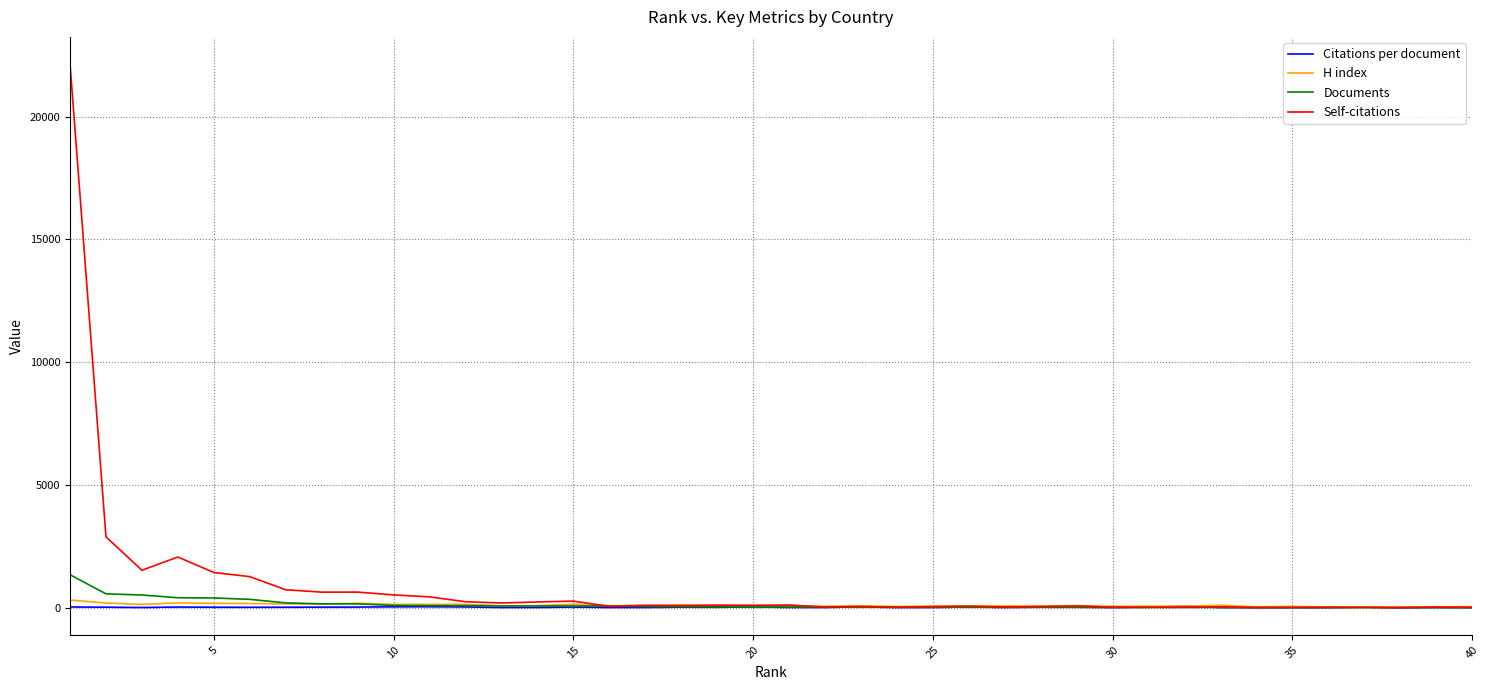

List the series in order of their peak value, lowest first.

Citations per document, H index, Documents, Self-citations